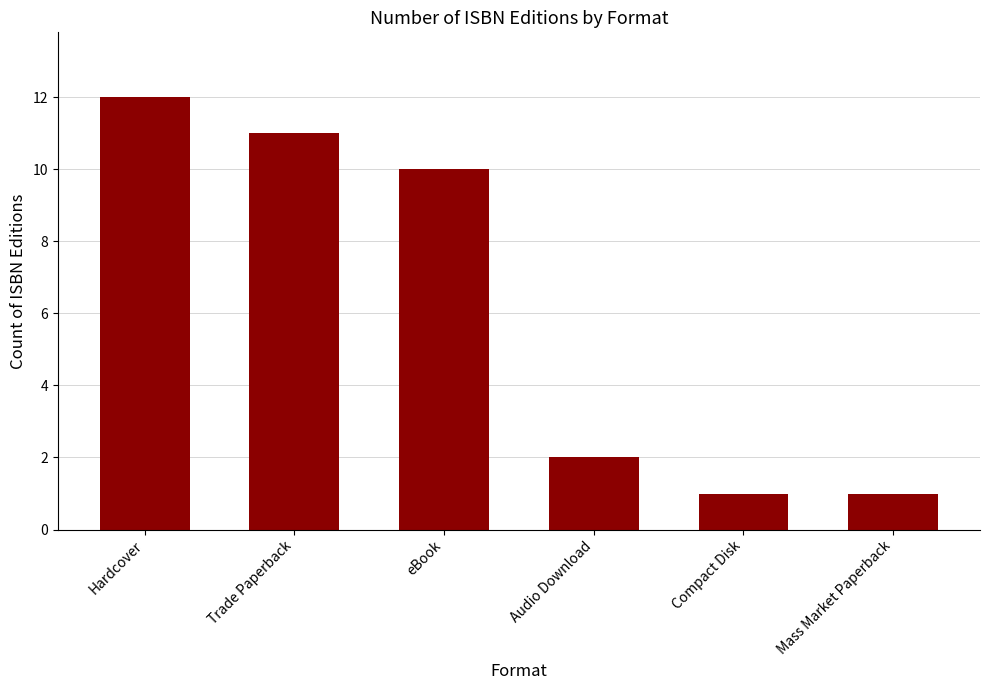

What is the sum of all values?

37